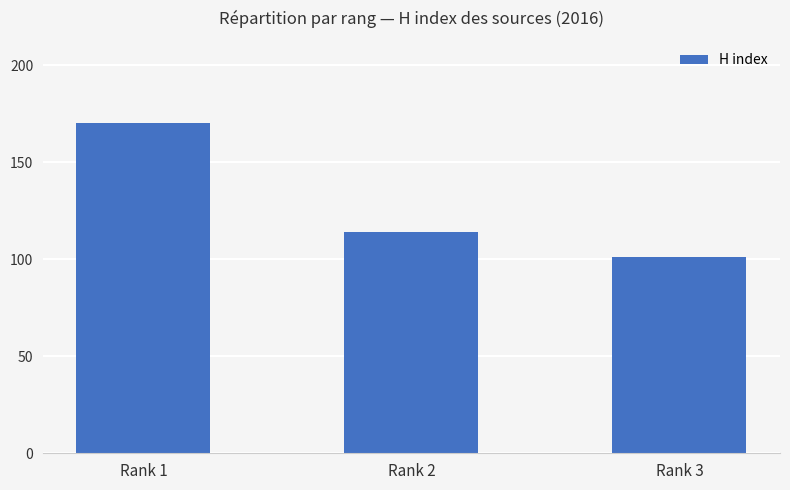

What is the difference between the values at Rank 3 and Rank 1?

69